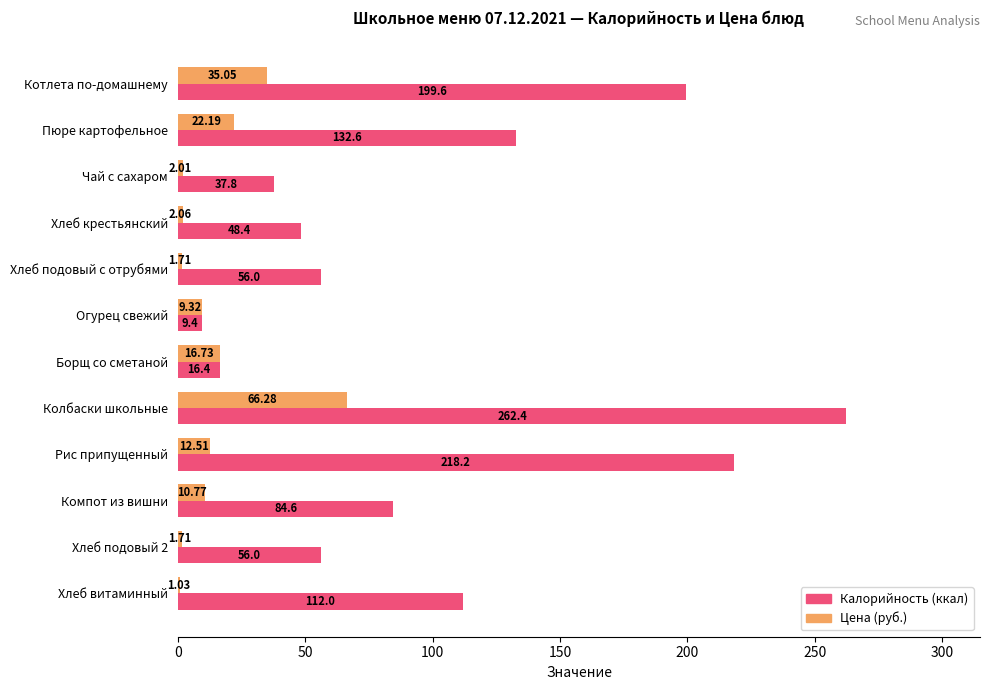

Which series changed the most between Котлета по-домашнему and Хлеб подовый 2?

Калорийность (ккал)